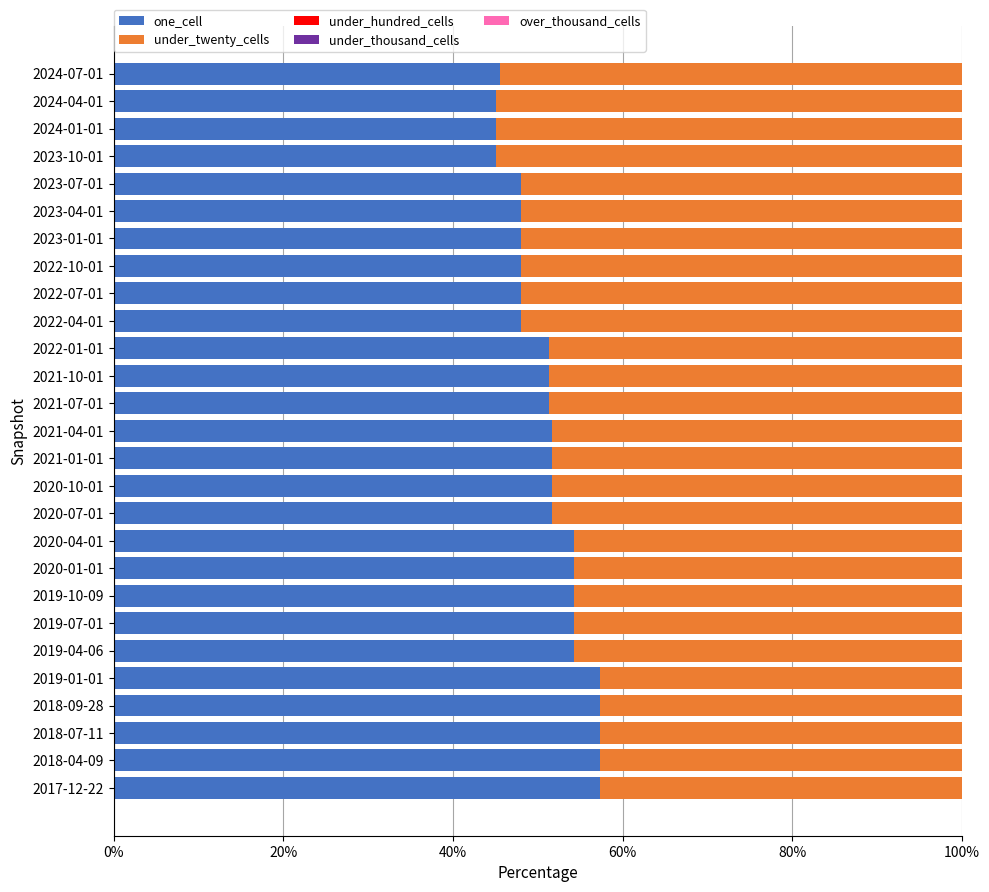

The value of one_cell at 2021-07-01 is 33.3. True or false?

False